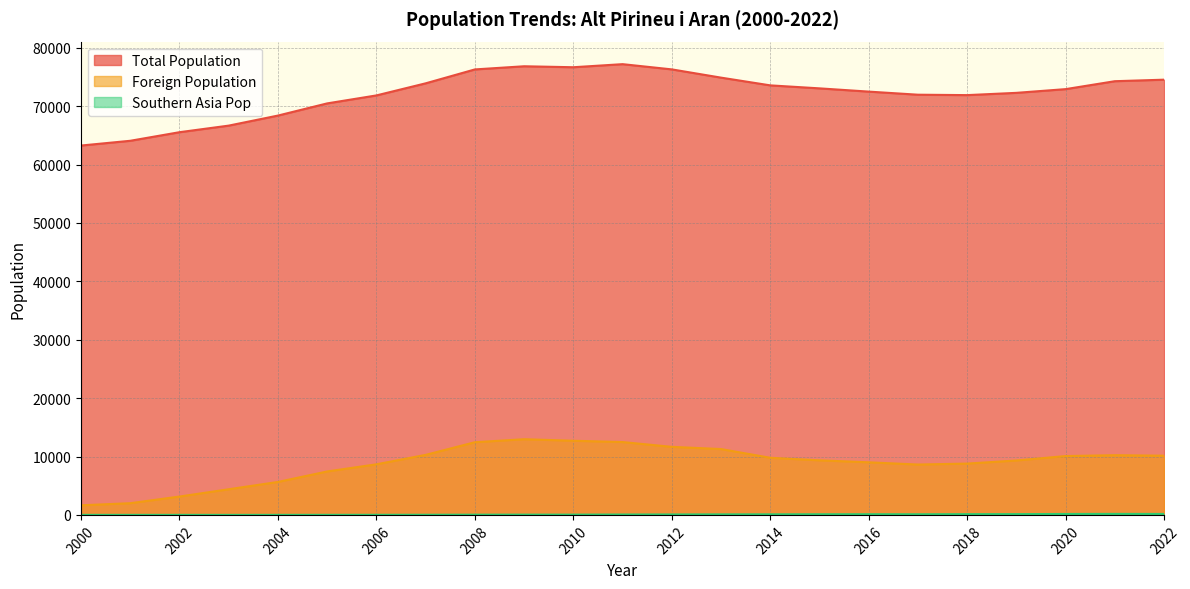

What is the value of the Foreign Population point at the 7th from the left?

9007